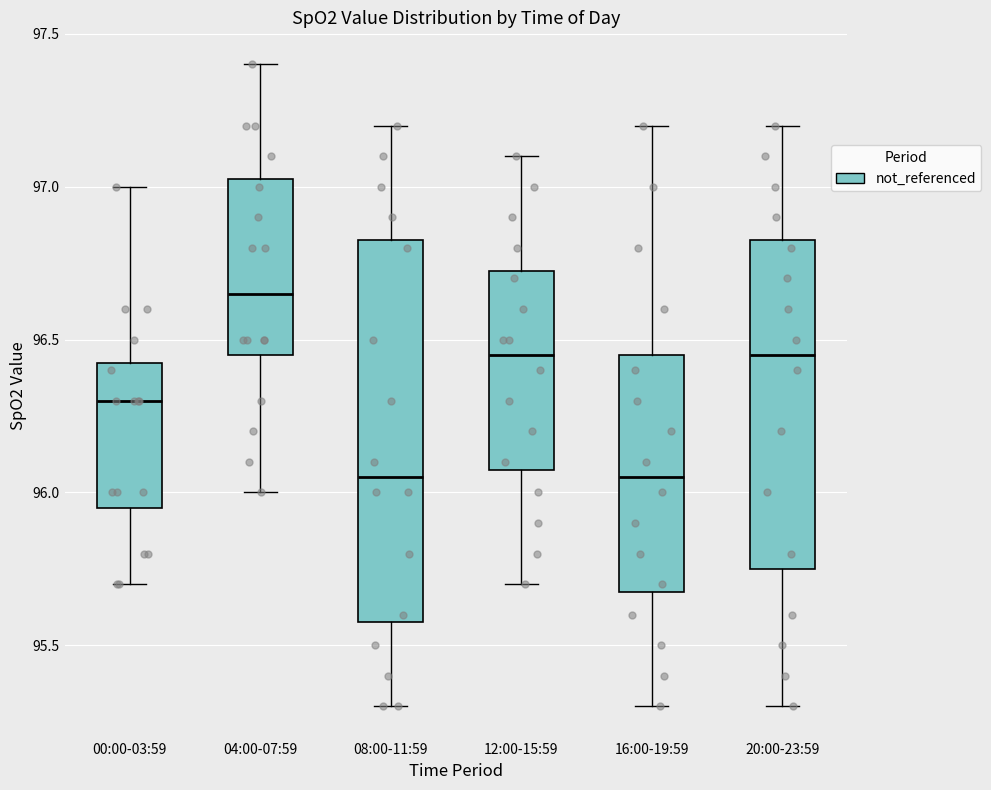

Reading left to right, transcribe this box plot: for each box, give where its median line is, the range the box spans, and where its two whiskers end, as read against the y-axis. The values are not printed on the chart, so give them approximately, as read against the axis.

00:00-03:59: median 96.30, box 95.95 to 96.45, whiskers 95.70 to 97.00
04:00-07:59: median 96.65, box 96.45 to 97.05, whiskers 96.00 to 97.40
08:00-11:59: median 96.05, box 95.60 to 96.85, whiskers 95.30 to 97.20
12:00-15:59: median 96.45, box 96.10 to 96.75, whiskers 95.70 to 97.10
16:00-19:59: median 96.05, box 95.70 to 96.45, whiskers 95.30 to 97.20
20:00-23:59: median 96.45, box 95.75 to 96.85, whiskers 95.30 to 97.20